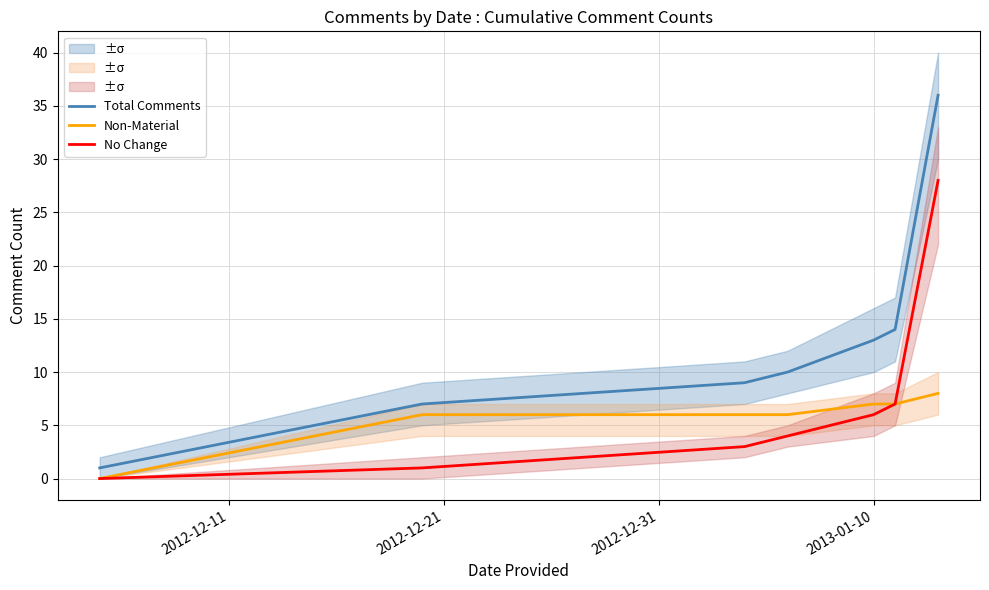

True or false: Non-Material and Total Comments cross at least once.

False